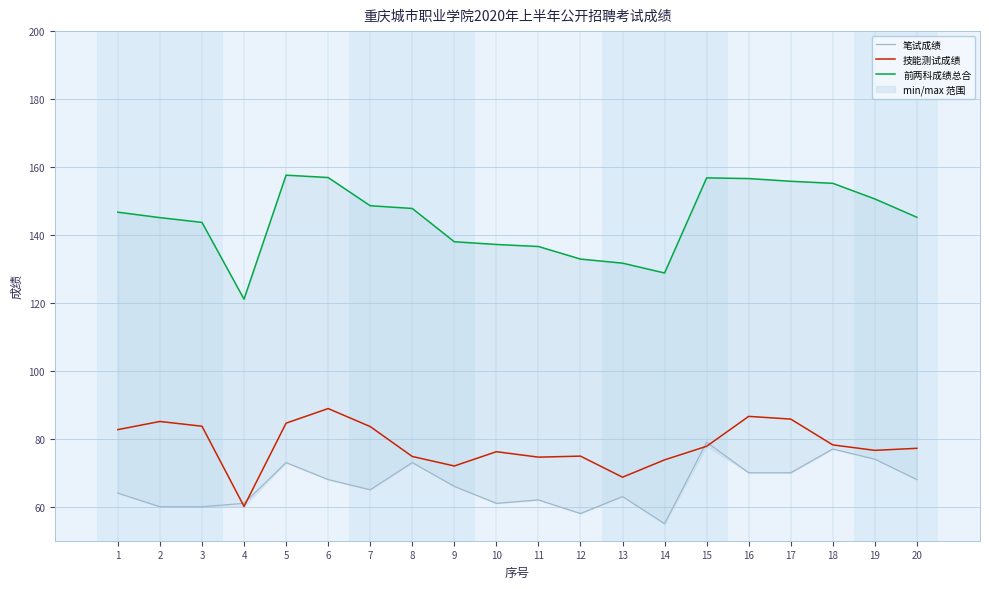

What is the difference between the highest and lowest values at 6?

88.9